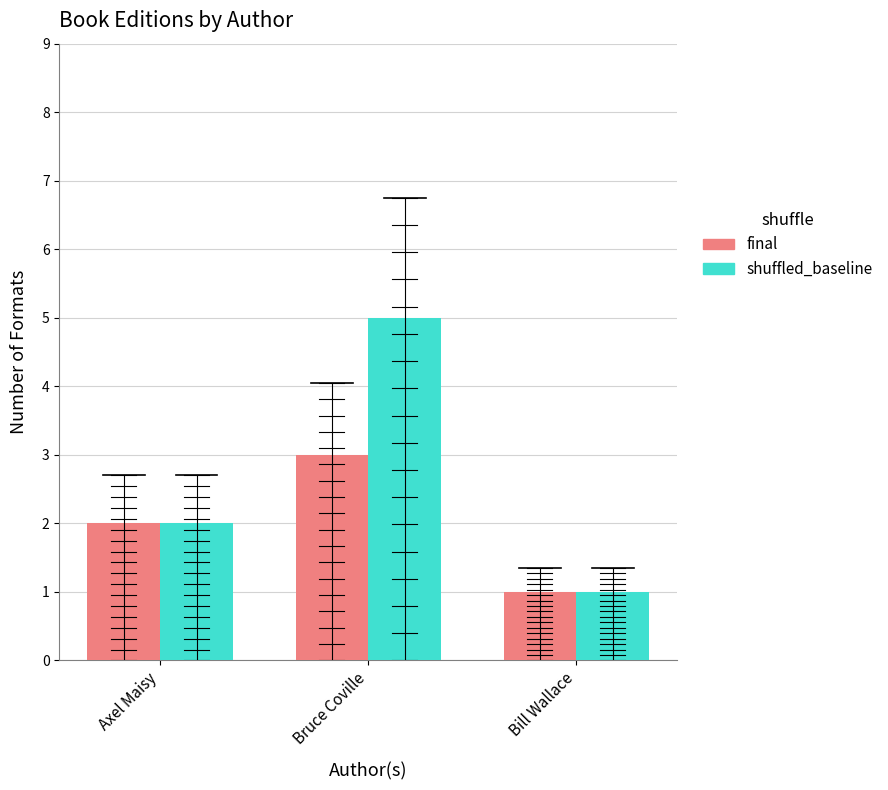

Reading right to left, list all the values displayed in this chart.

final: Bill Wallace=1	Bruce Coville=3	Axel Maisy=2
shuffled_baseline: Bill Wallace=1	Bruce Coville=5	Axel Maisy=2